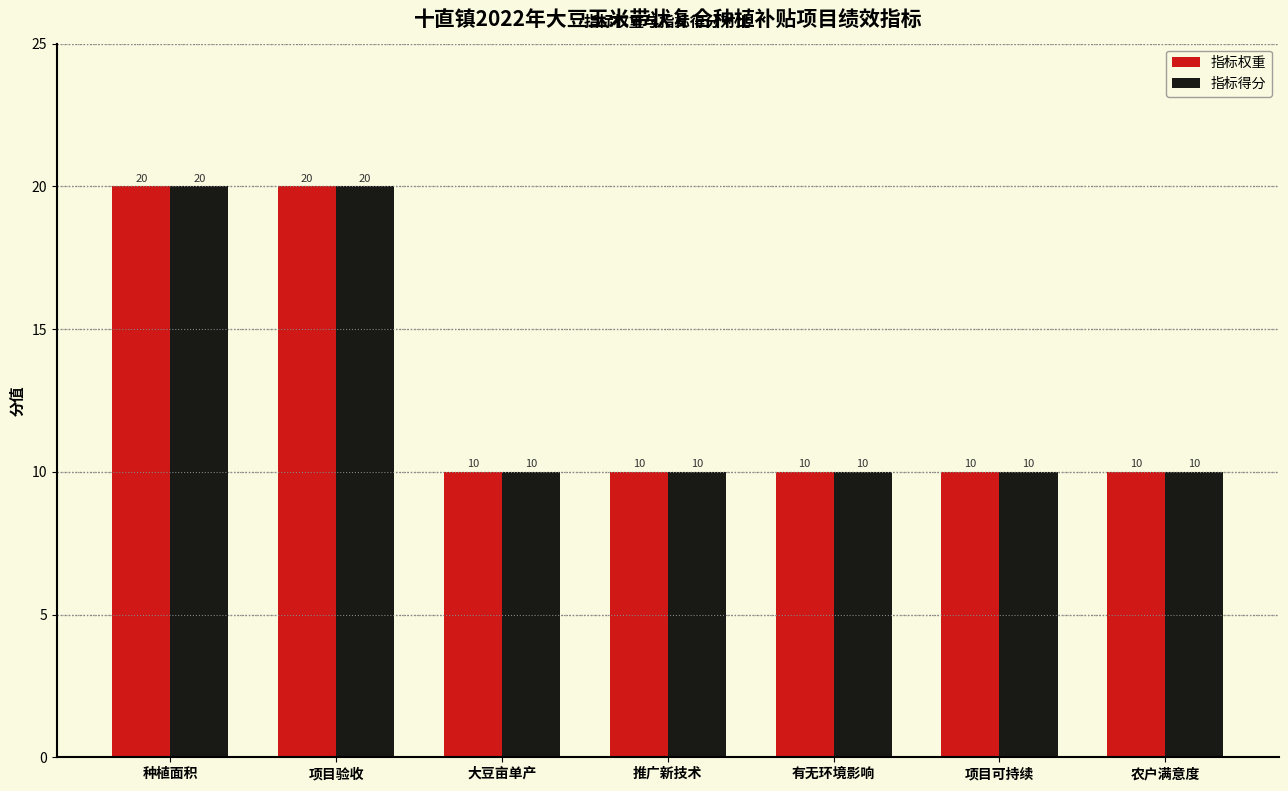

What is the value of the 指标权重 bar at the 3rd from the left?

10